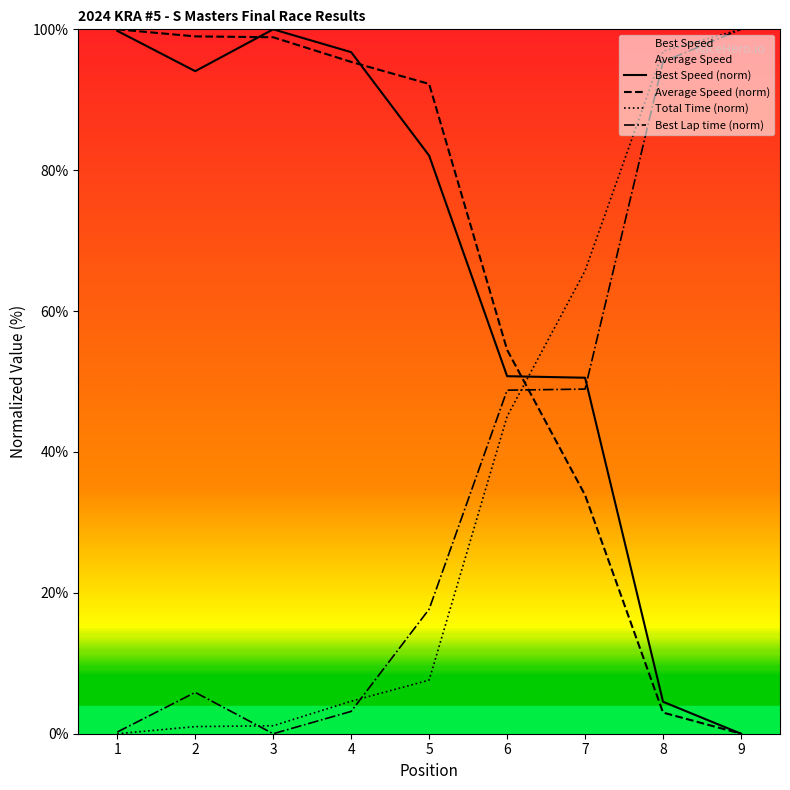

At how many categories does at least one series exceed 67?

7